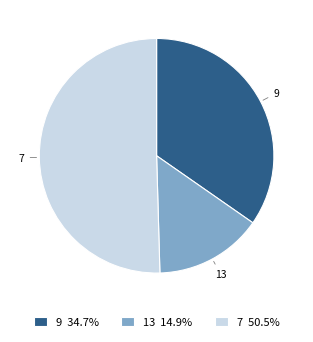

Is 7 50.5% the majority of the pie?

Yes